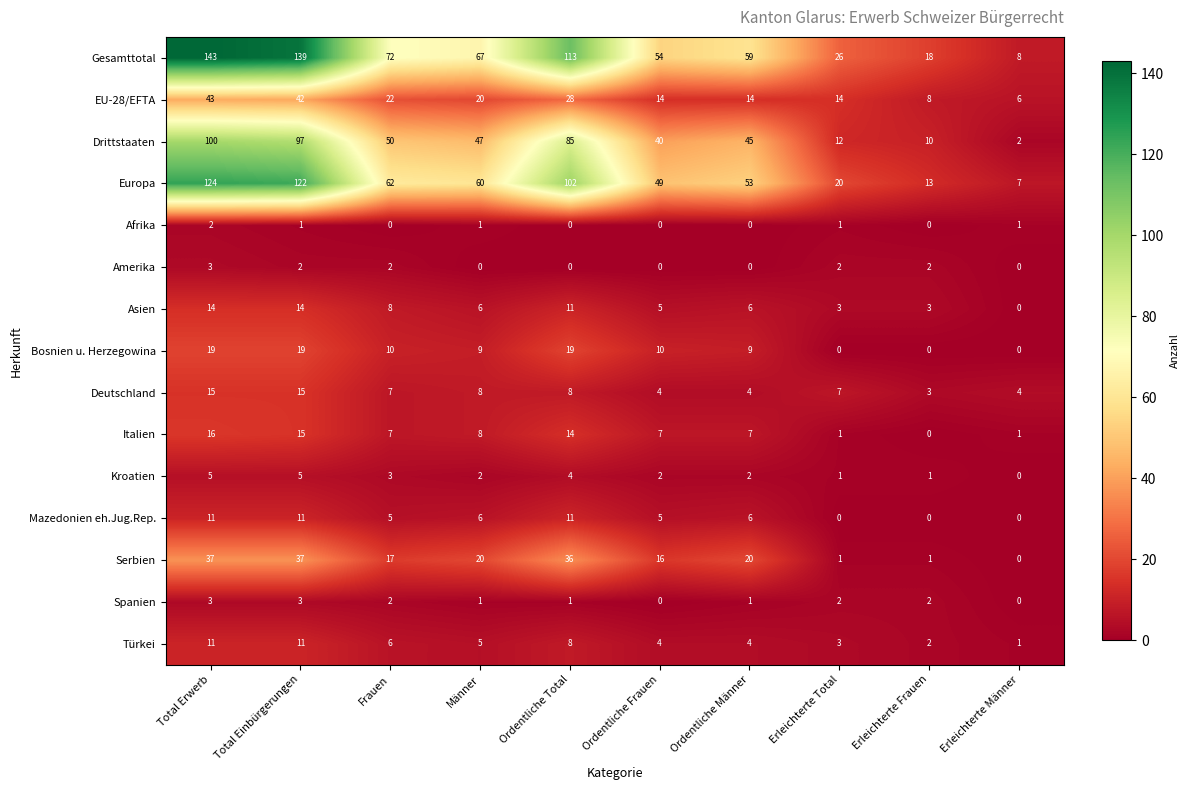

What value does the Deutschland series have at Erleichterte Frauen, to the nearest 5?

5